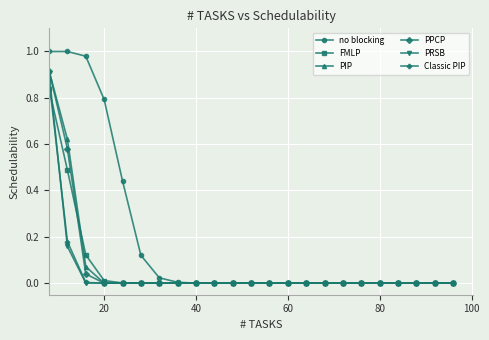

Which series has the largest total across all categories?

no blocking